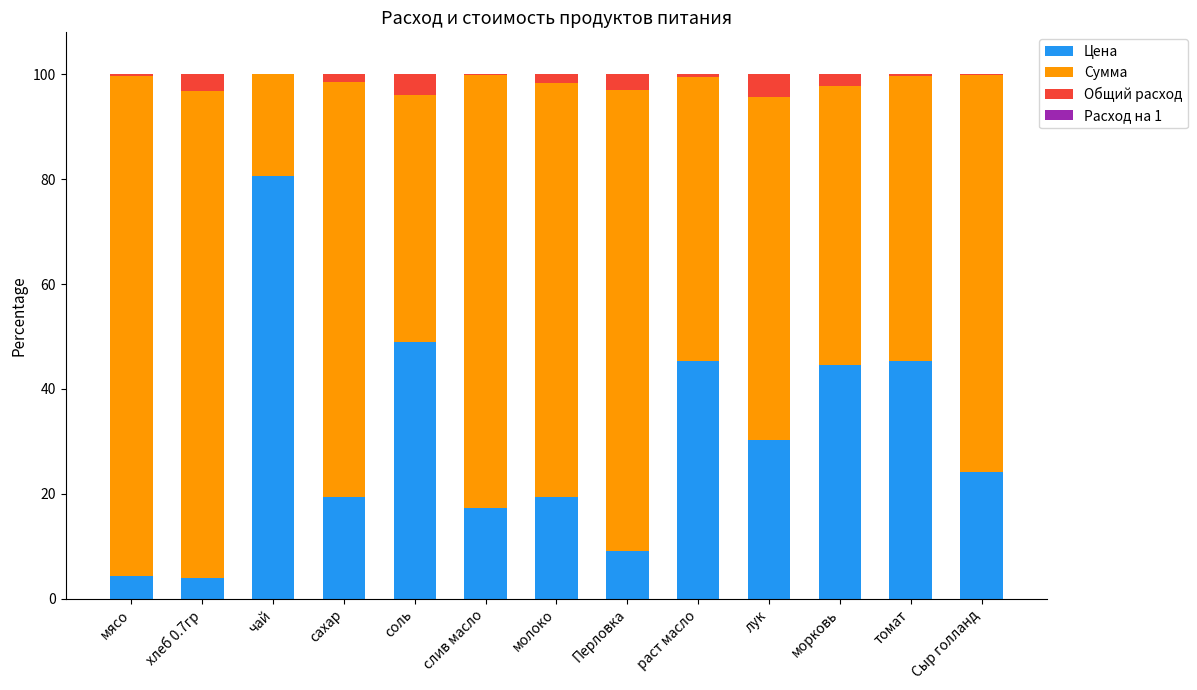

What is the highest value of the Цена series?

80.6